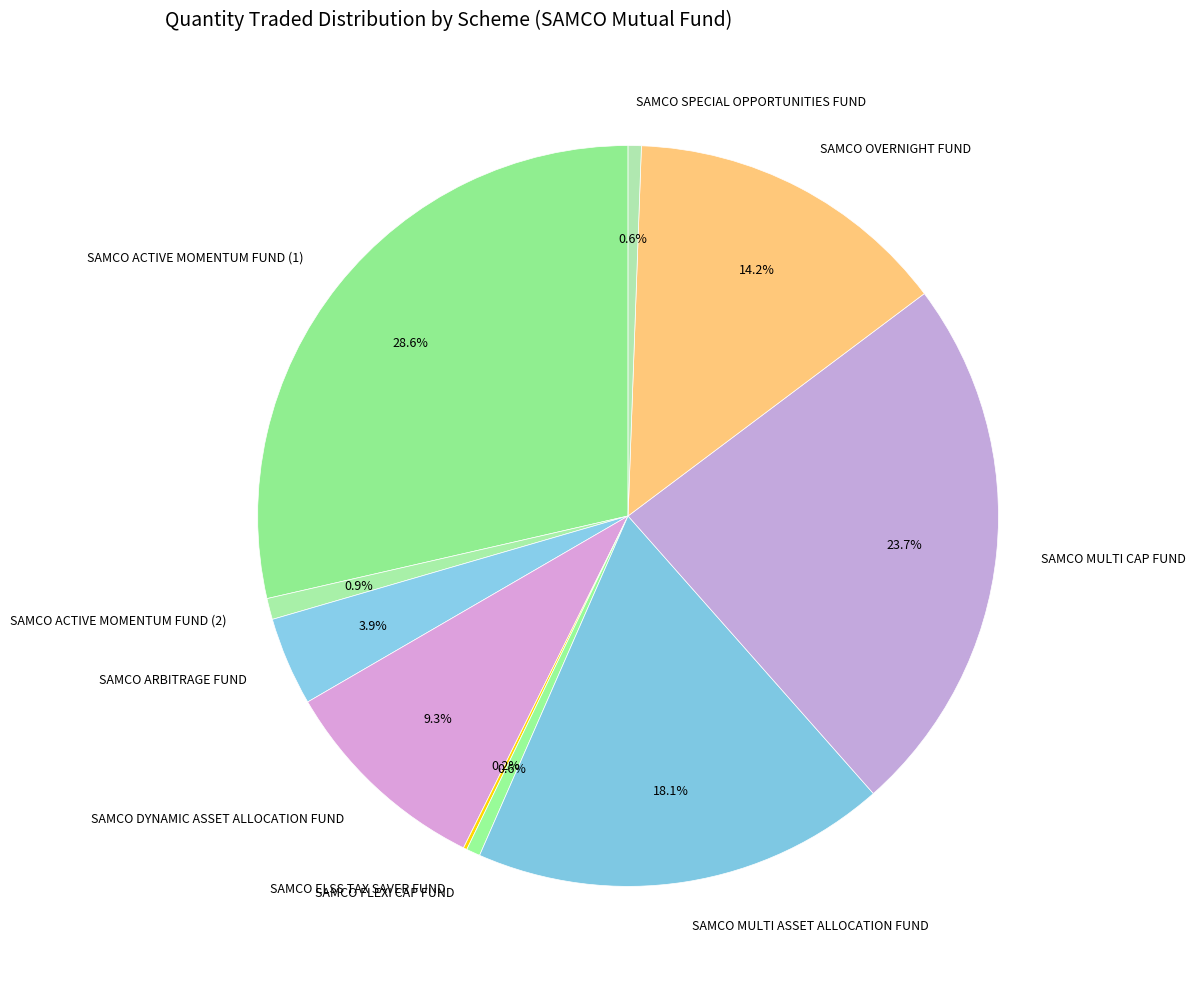

Which has a higher value, SAMCO DYNAMIC ASSET ALLOCATION FUND or SAMCO ACTIVE MOMENTUM FUND (1)?

SAMCO ACTIVE MOMENTUM FUND (1)